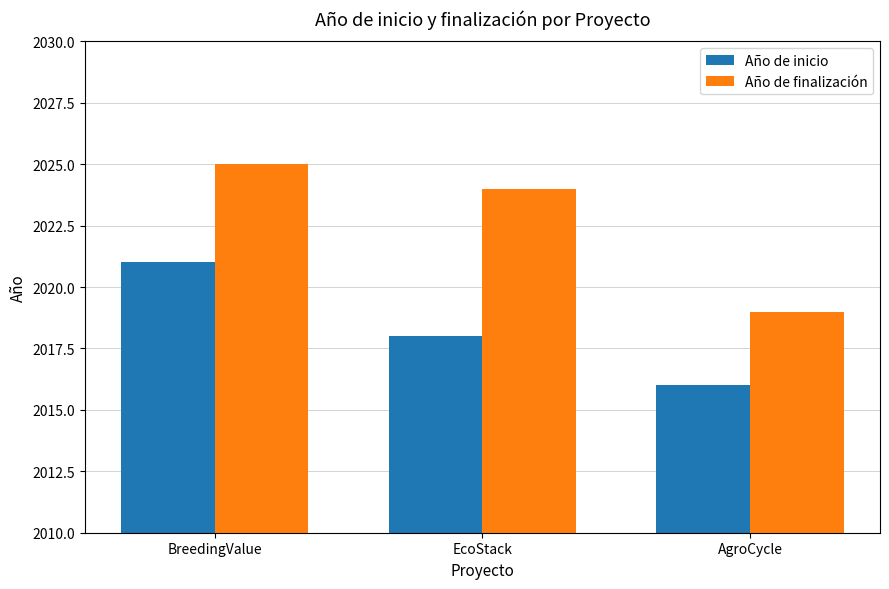

Count the number of data series in this chart.

2